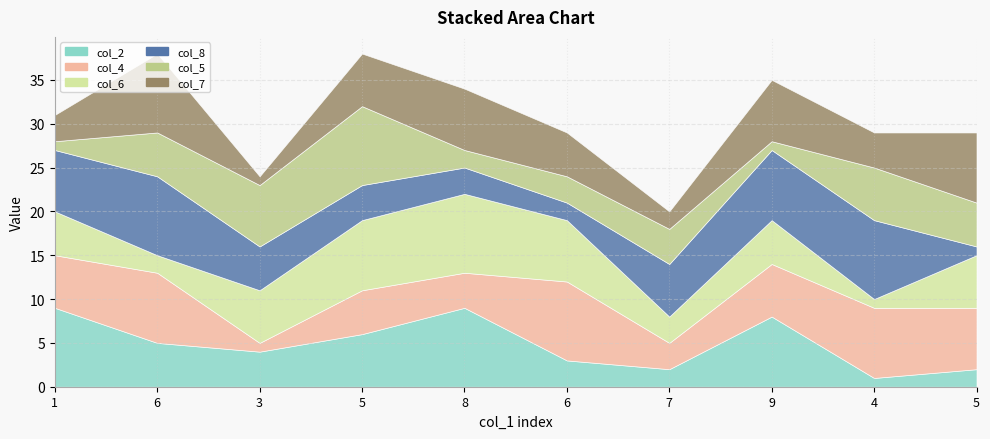

What is the spread (max minus min) of values at 6?

7